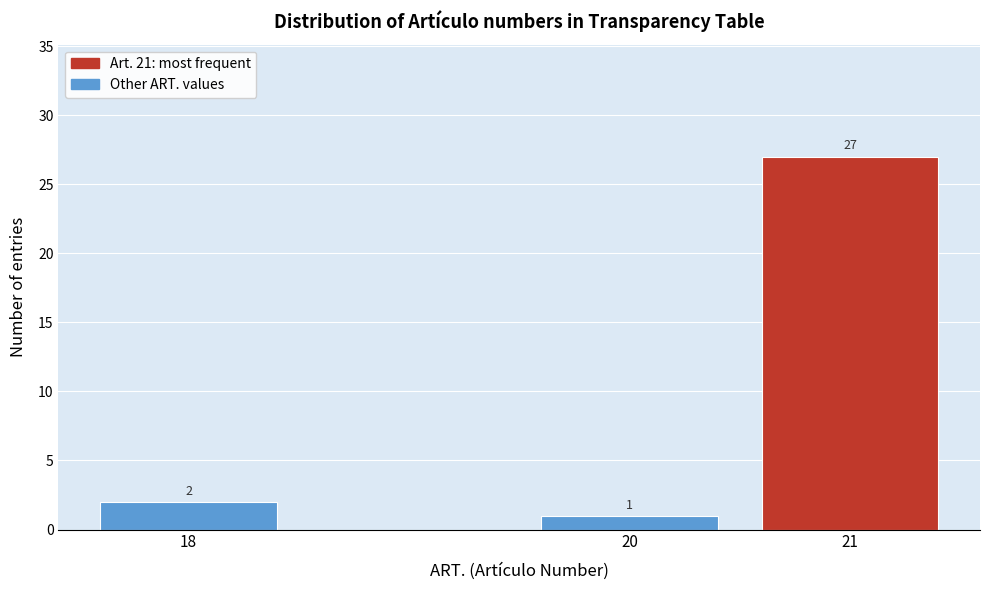

Reading left to right, what are all the values shown in this chart?

18=2	20=1	21=27